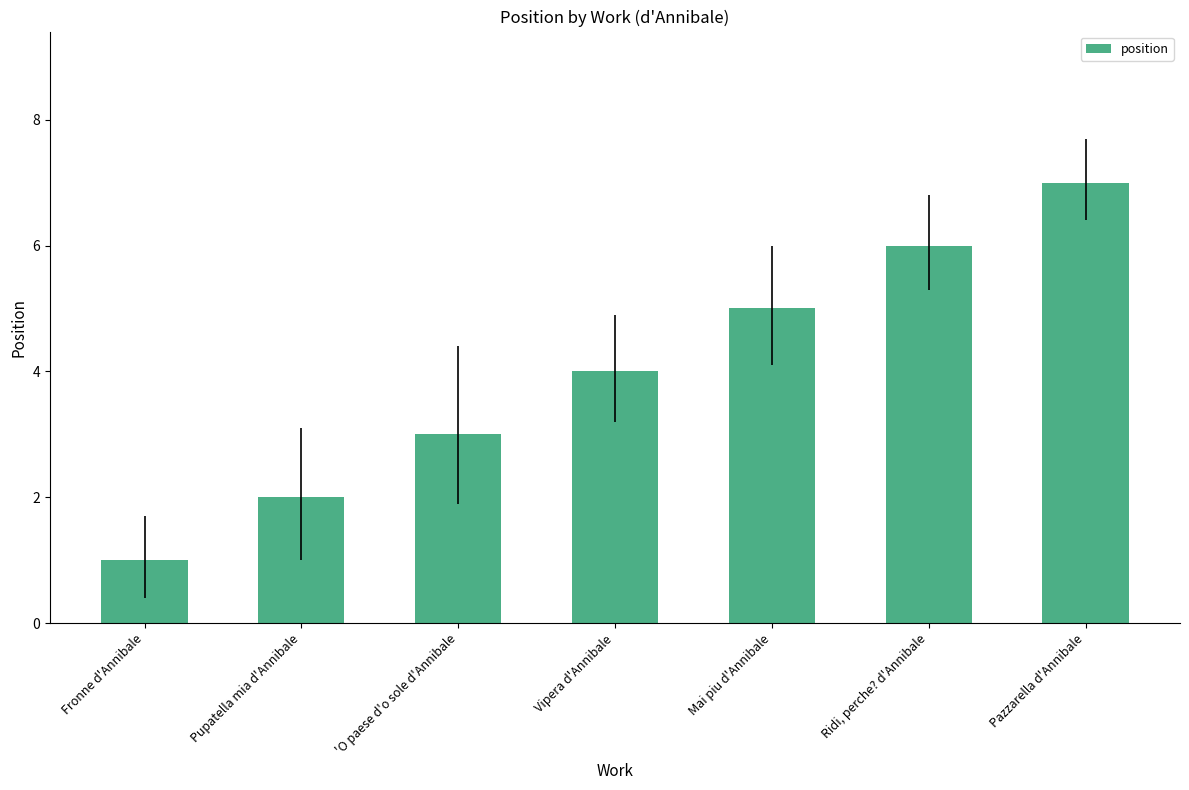

What is the minimum value shown in the chart?

1